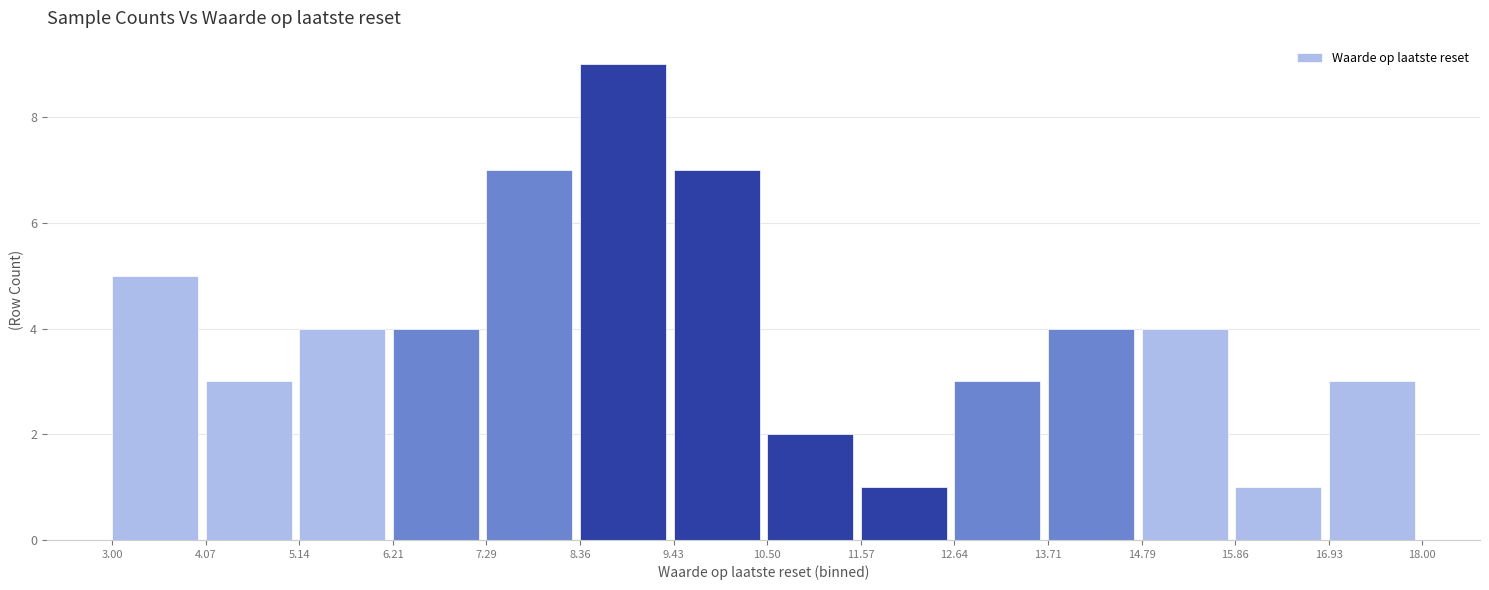

Which range on the x-axis has the tallest bar?

8.36 to 9.43